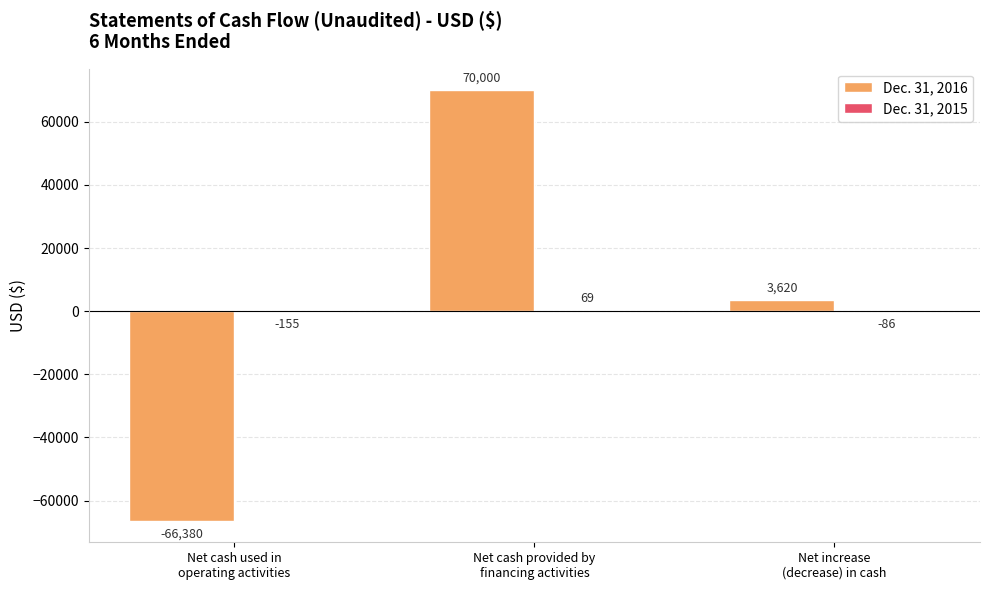

What is the spread (max minus min) of values at Net cash used in
operating activities?

66225